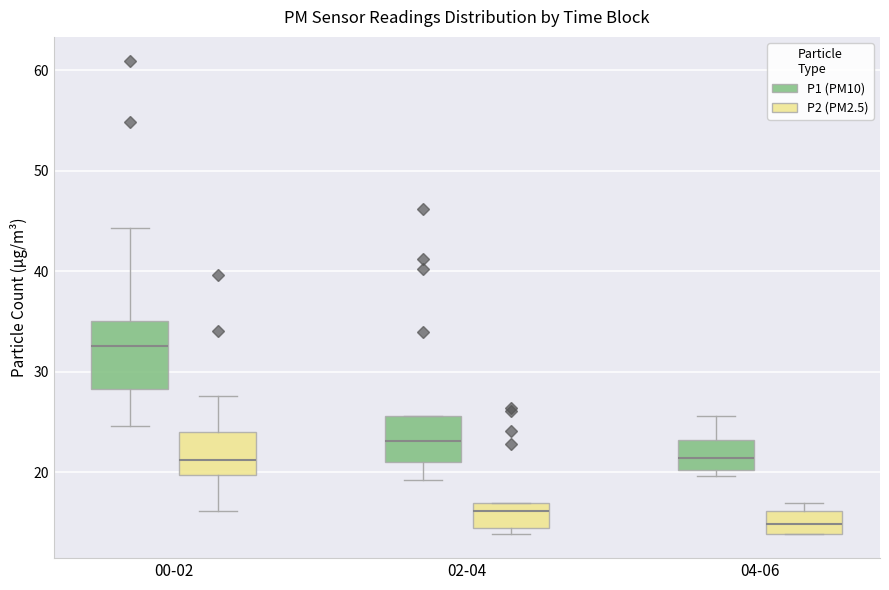

Which box is the tallest, from its lower edge to its upper edge?

00-02 (P1 (PM10))